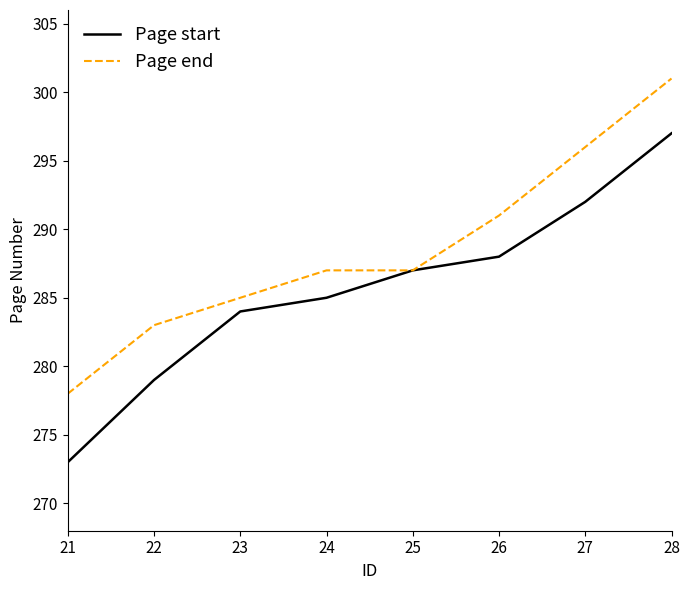

Which series changed the most between 21 and 26?

Page start